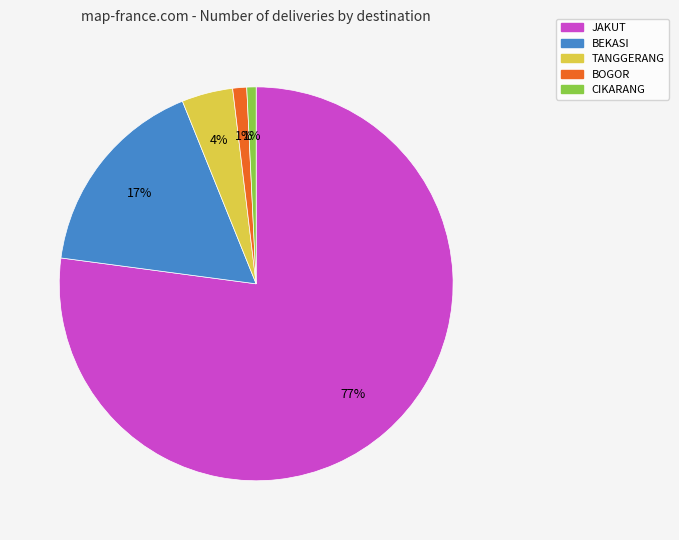

How many segments does this pie chart have?

5